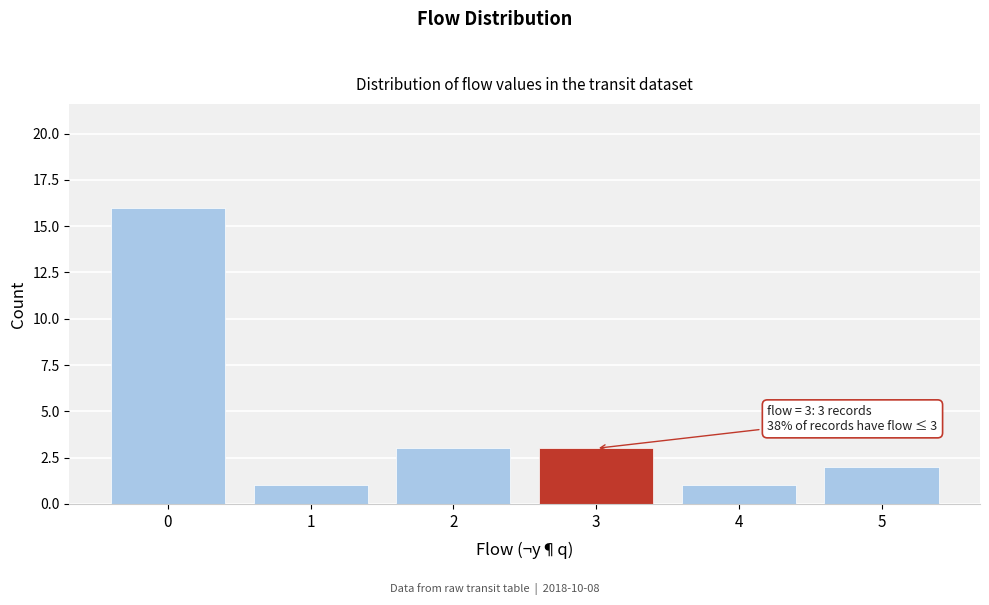

Reading right to left, what are all the values shown in this chart?

2	1	3	3	1	16